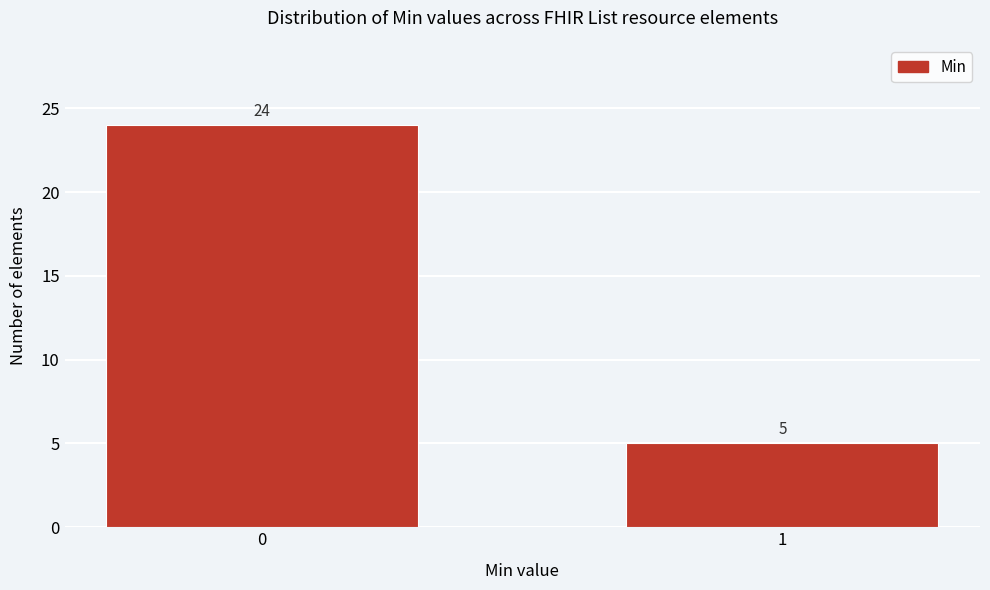

Reading left to right, extract all data points from this chart.

24	5